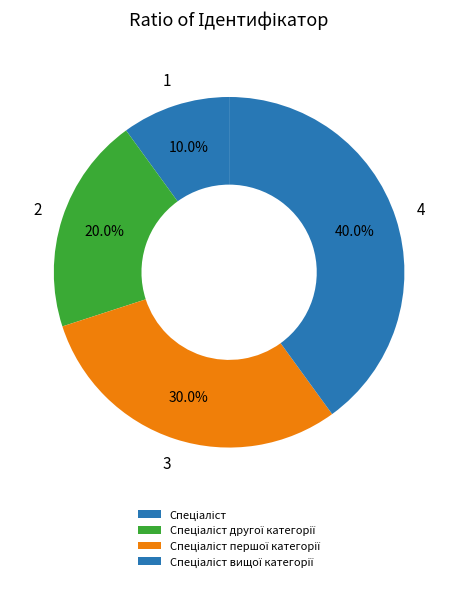

Rank the categories by value from lowest to highest.

Спеціаліст, Спеціаліст другої категорії, Спеціаліст першої категорії, Спеціаліст вищої категорії